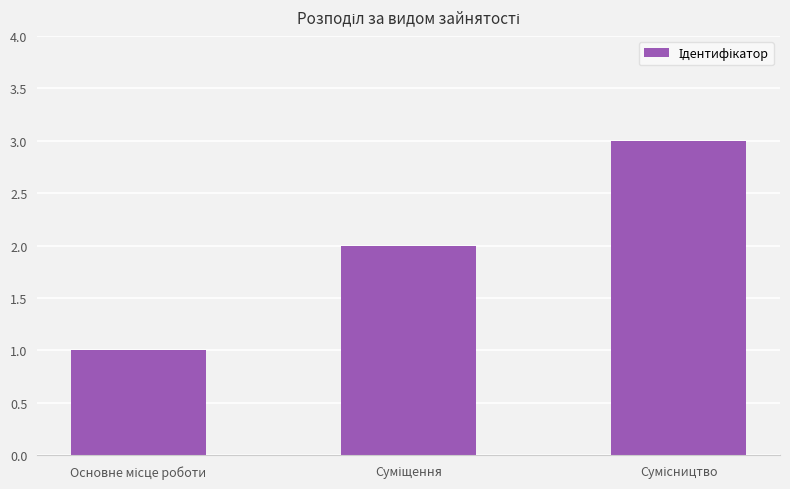

Does the chart contain stacked bars?

No